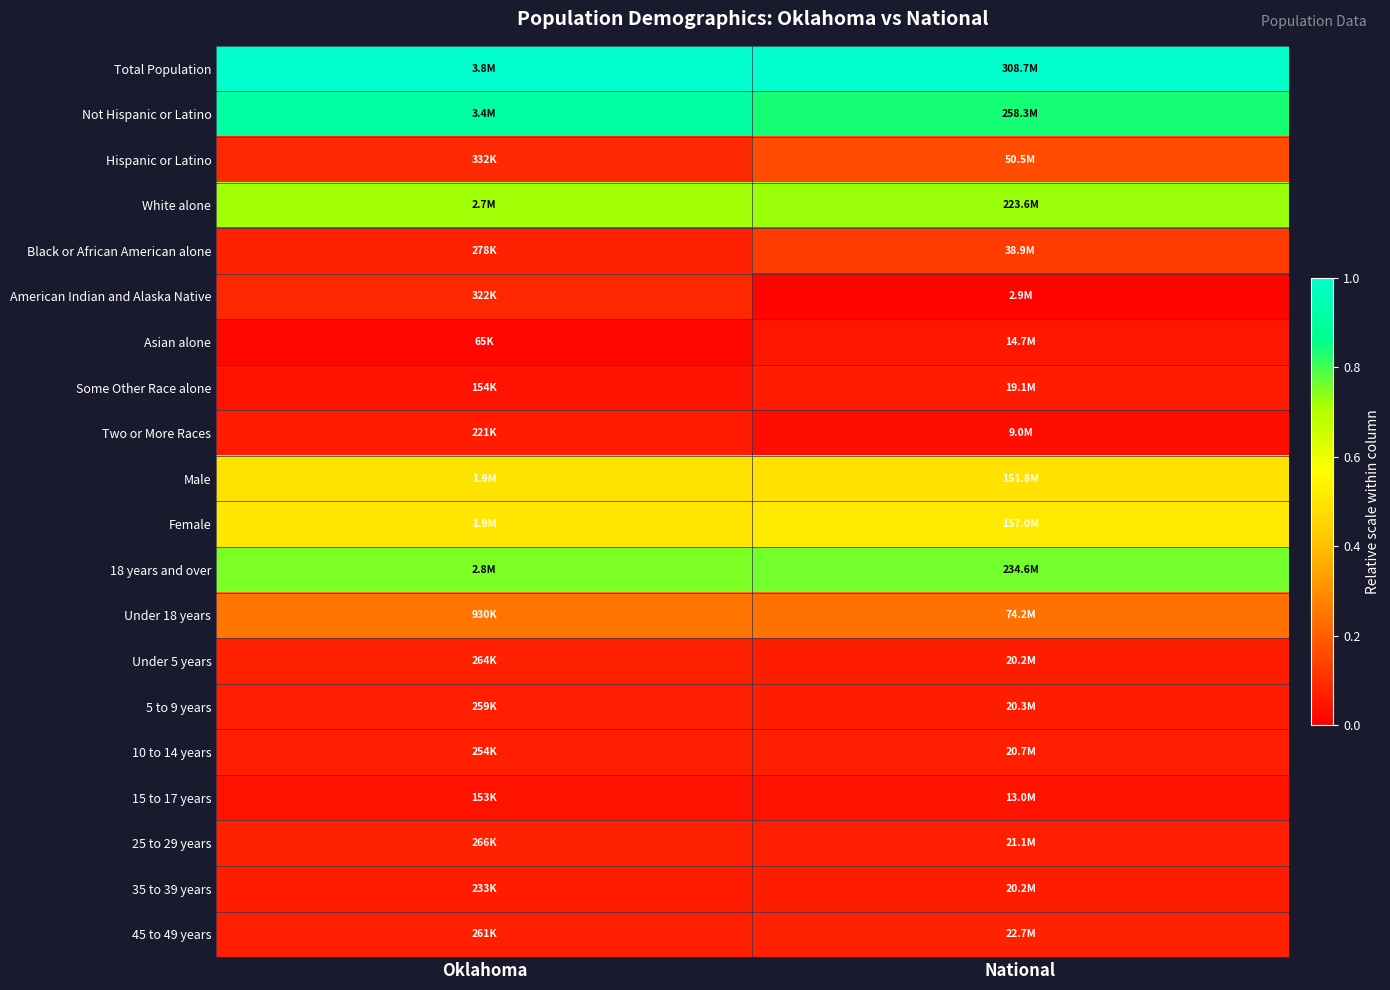

At Oklahoma, list the series in order from largest to smallest.

Total Population, Not Hispanic or Latino, 18 years and over, White alone, Female, Male, Under 18 years, Hispanic or Latino, American Indian and Alaska Native, Black or African American alone, 25 to 29 years, Under 5 years, 45 to 49 years, 5 to 9 years, 10 to 14 years, 35 to 39 years, Two or More Races, Some Other Race alone, 15 to 17 years, Asian alone